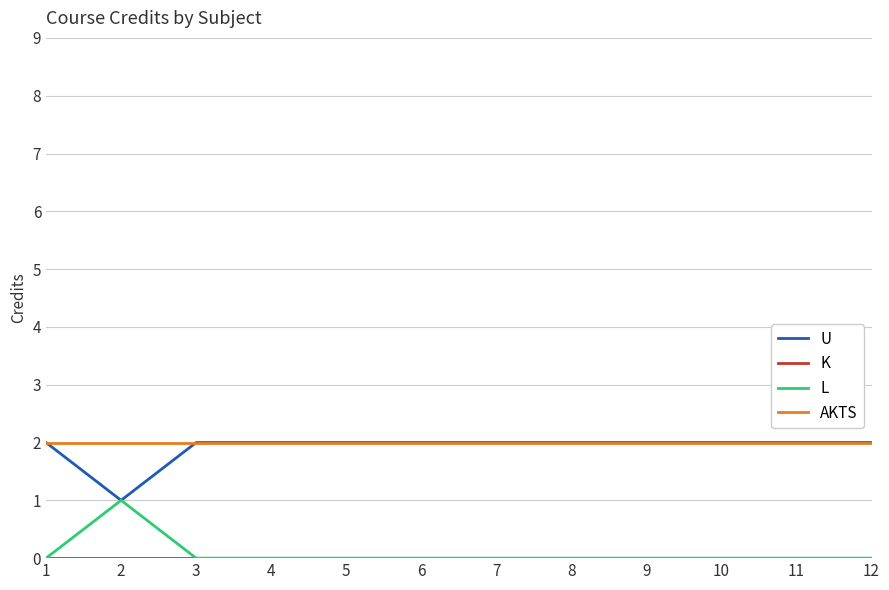

What is the total value across all series at 10?

4